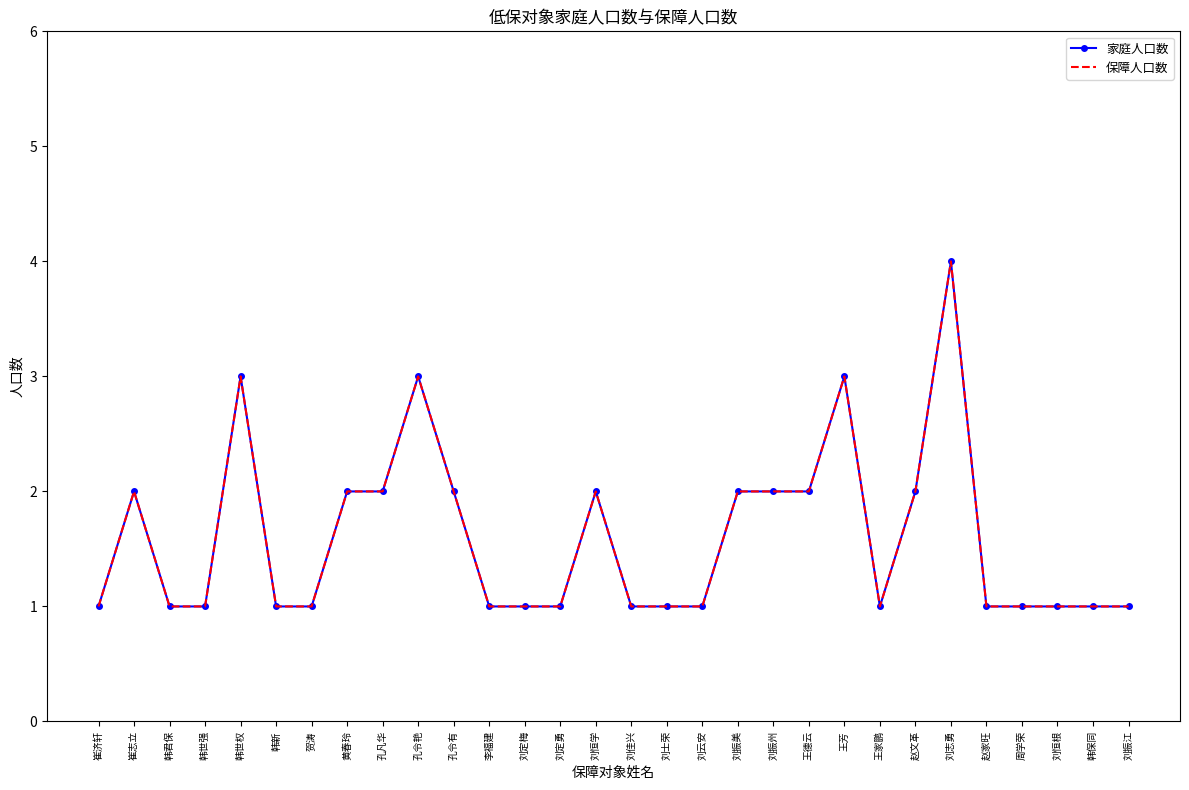

What is the label of the 10th point from the left?

孔令艳